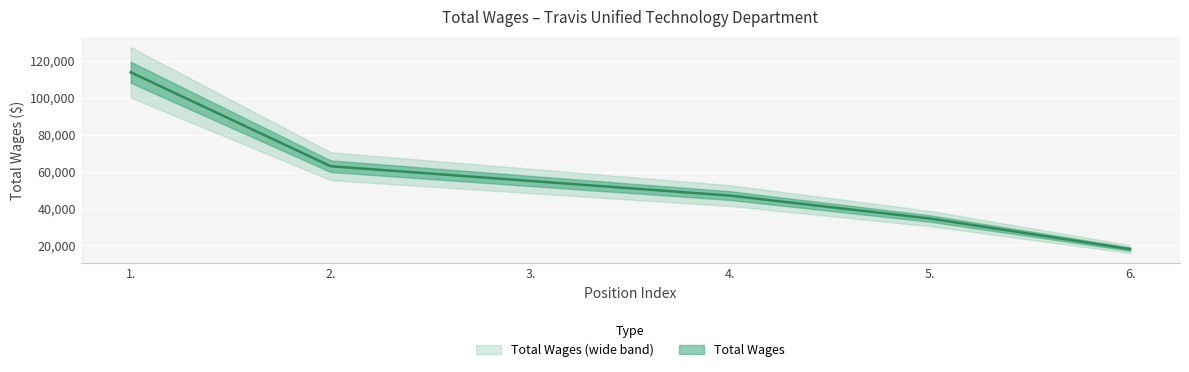

At which label does the data first exceed 54930?

1.